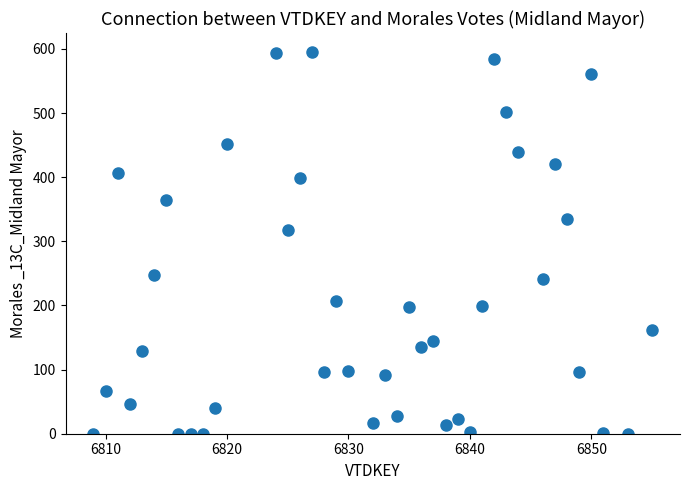

What Y value in the scatter plot is closest to 297?

318